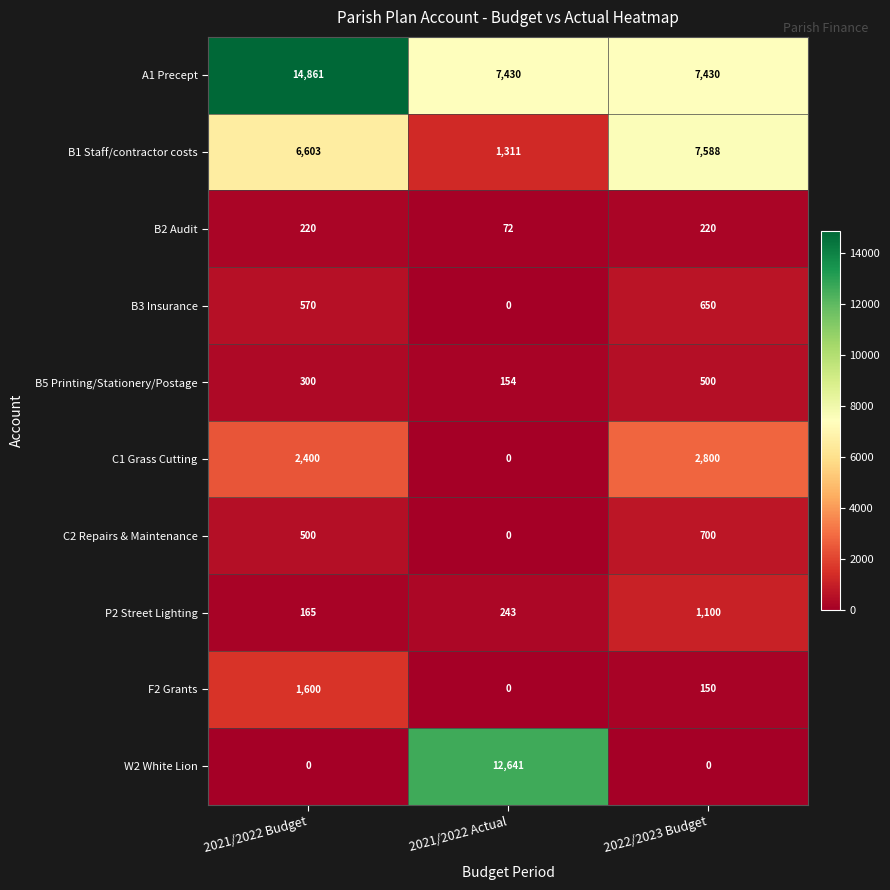

Which series has the largest range (max minus min)?

W2 White Lion